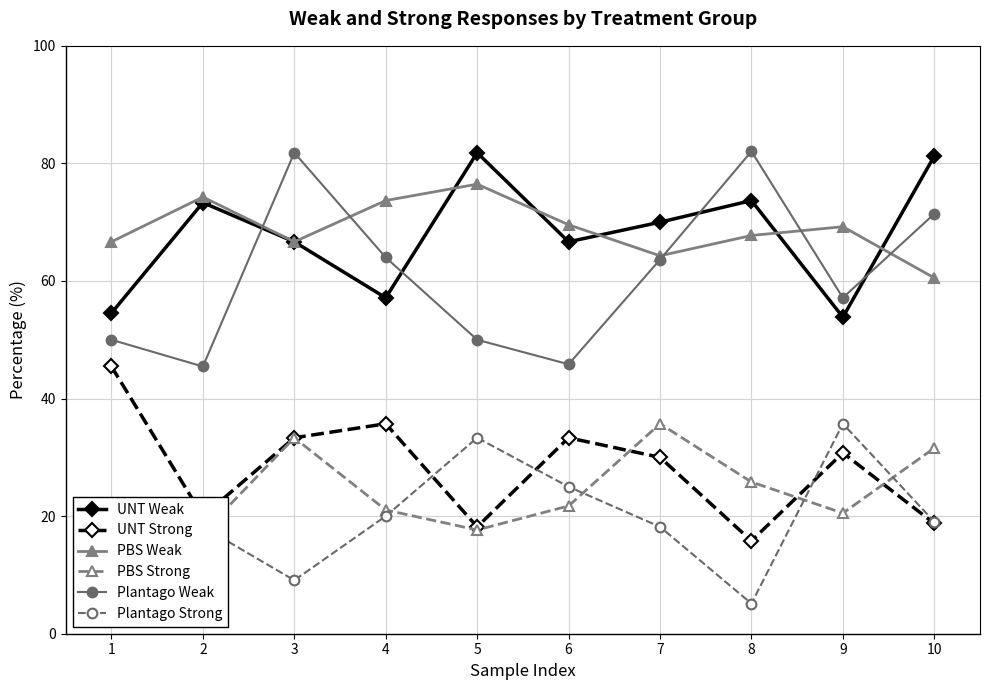

What is the difference between the UNT Weak values at 1 and 2?

18.8